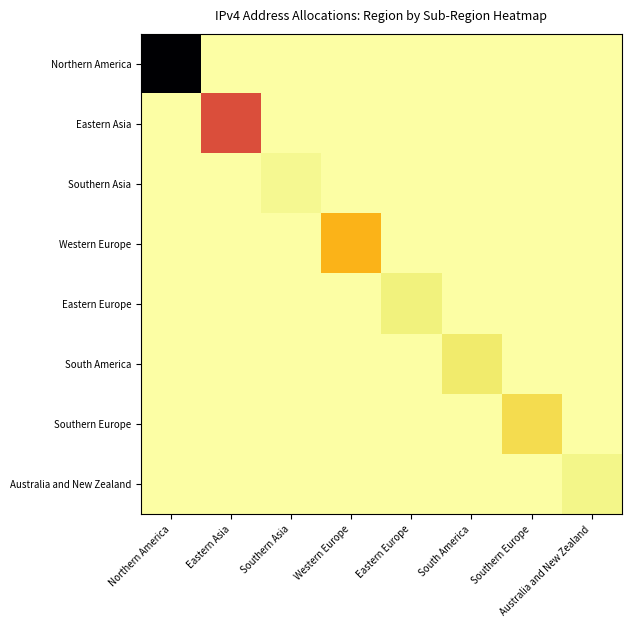

Which series has the largest range (max minus min)?

Northern America